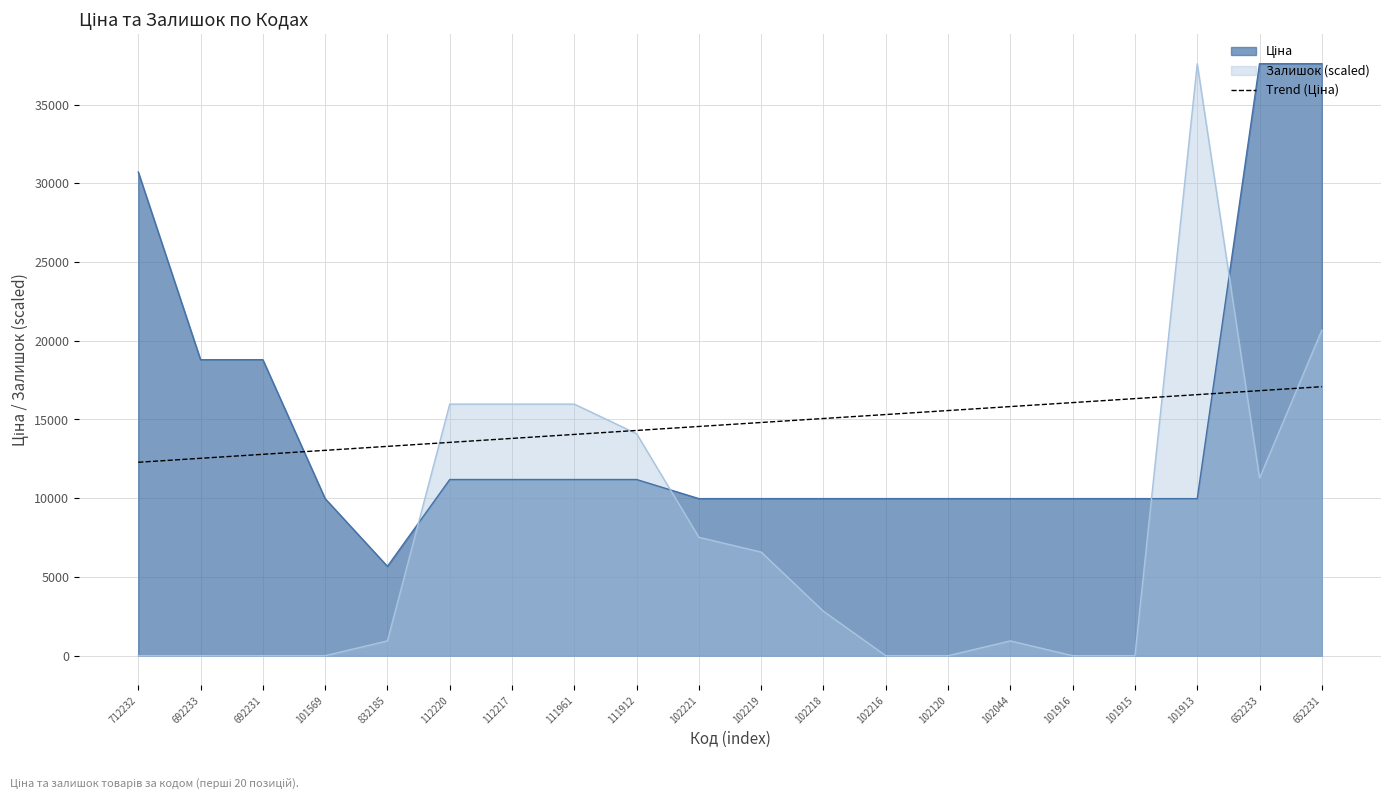

What is the greatest value displayed?

37593.6